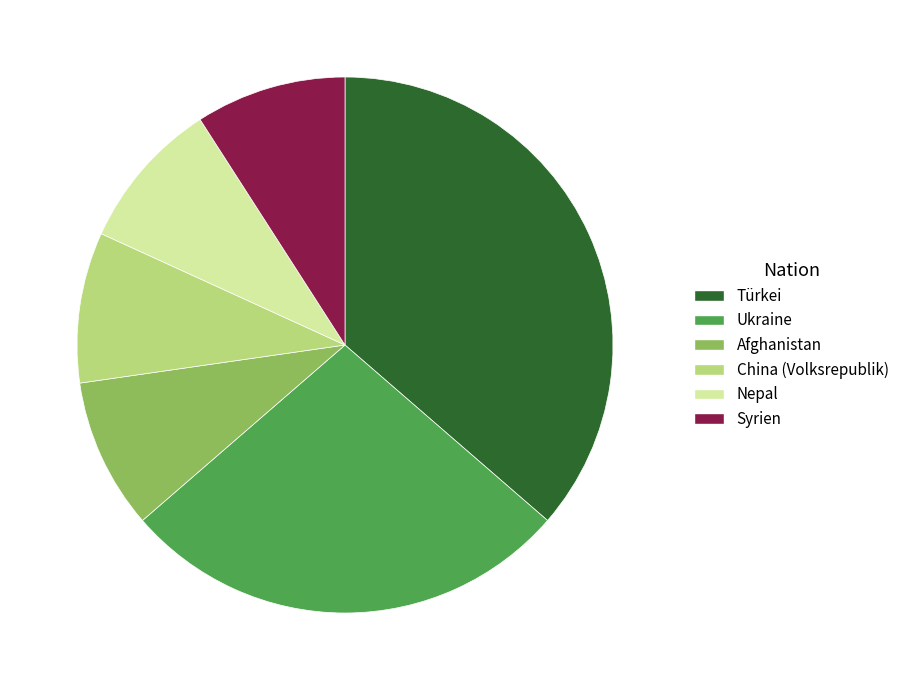

Does any single category account for the majority?

No